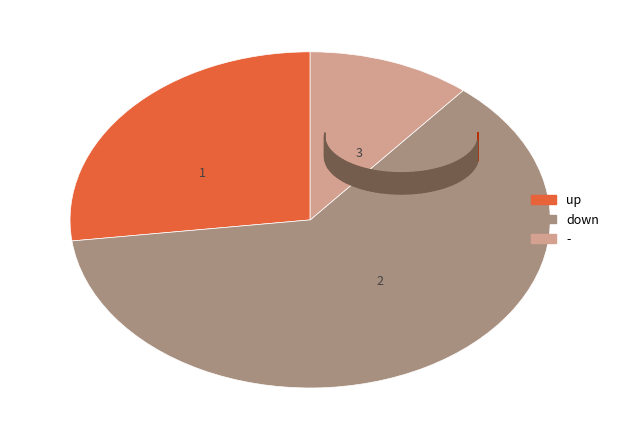

Is there a majority slice in this chart?

Yes